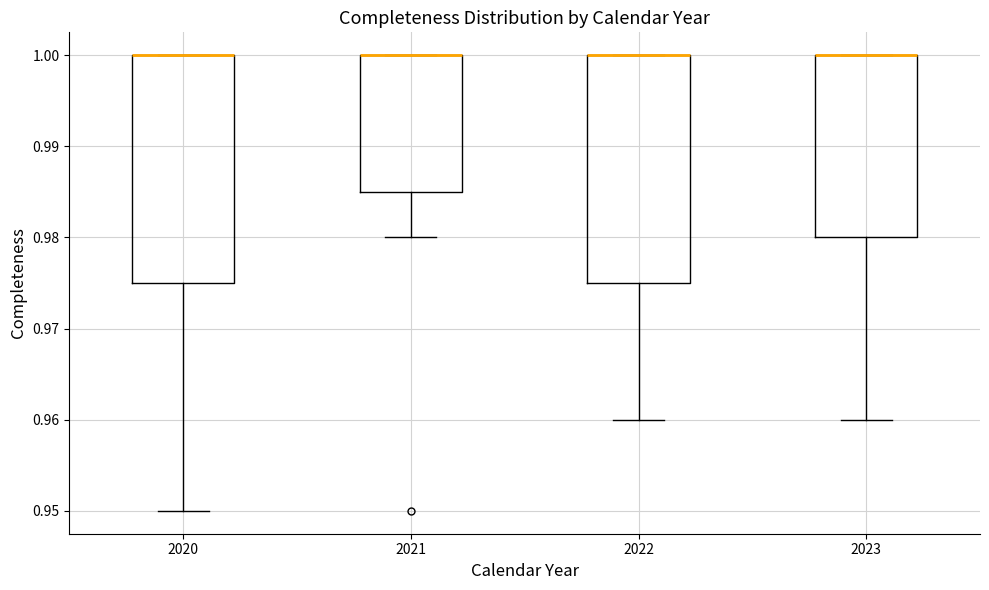

Reading left to right, read every box against the y-axis: the position of its median line, the range the box covers, and the ends of its whiskers. The values are not printed on the chart, so give them approximately, as read against the axis.

2020: median 1.000 (drawn on the box's upper edge), box 0.975 to 1.000, whiskers 0.950 to 1.000
2021: median 1.000 (drawn on the box's upper edge), box 0.985 to 1.000, whiskers 0.980 to 1.000
2022: median 1.000 (drawn on the box's upper edge), box 0.975 to 1.000, whiskers 0.960 to 1.000
2023: median 1.000 (drawn on the box's upper edge), box 0.980 to 1.000, whiskers 0.960 to 1.000